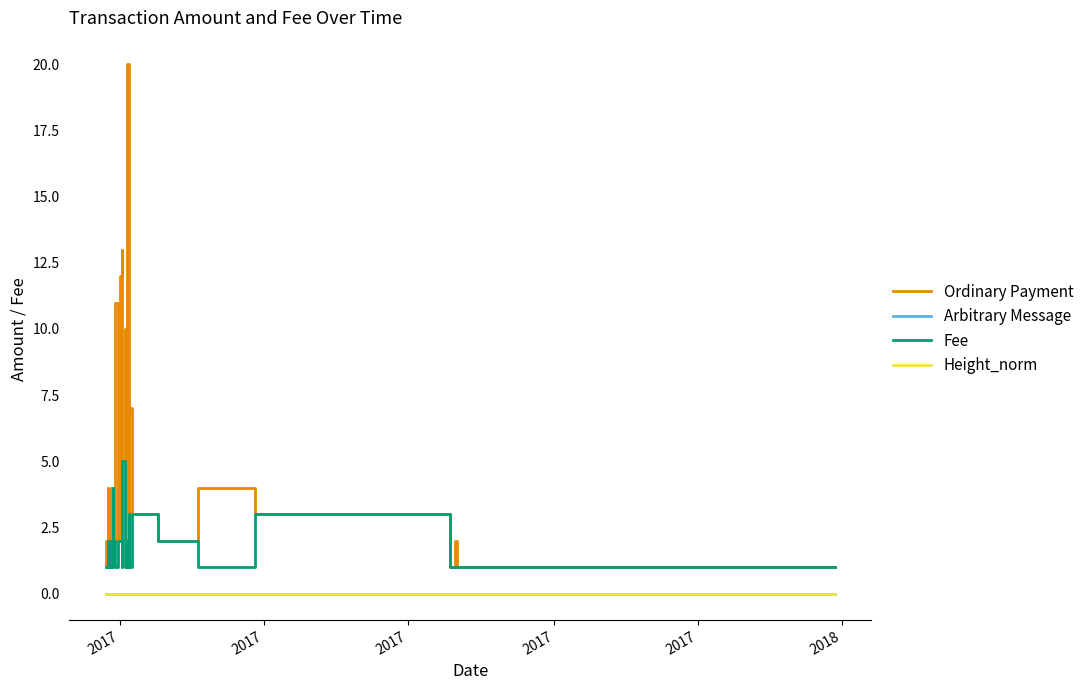

Where is the first local maximum for Ordinary Payment?

2017